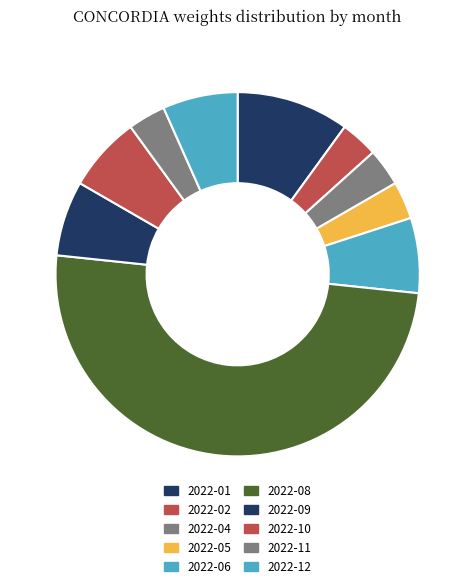

What is the change in value from 2022-01 to 2022-06?

-1